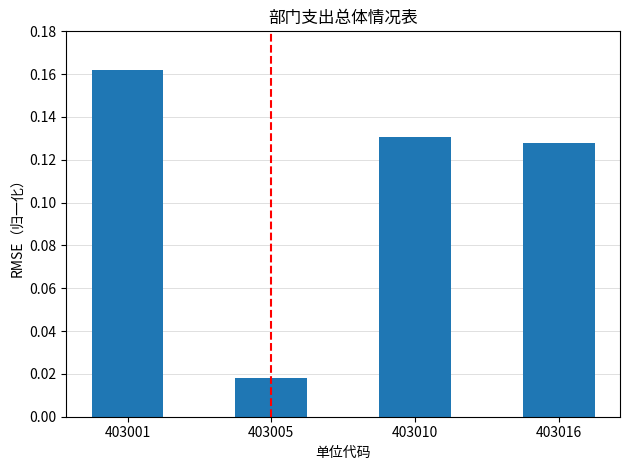

Is it true that the value at 403010 is 0.0?

False